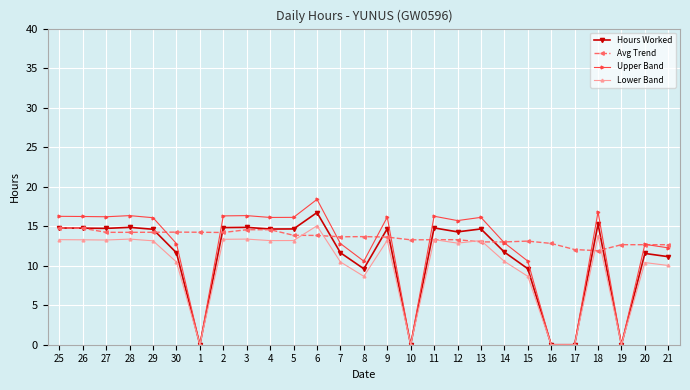

Where does the Hours Worked series first go above 14?

25